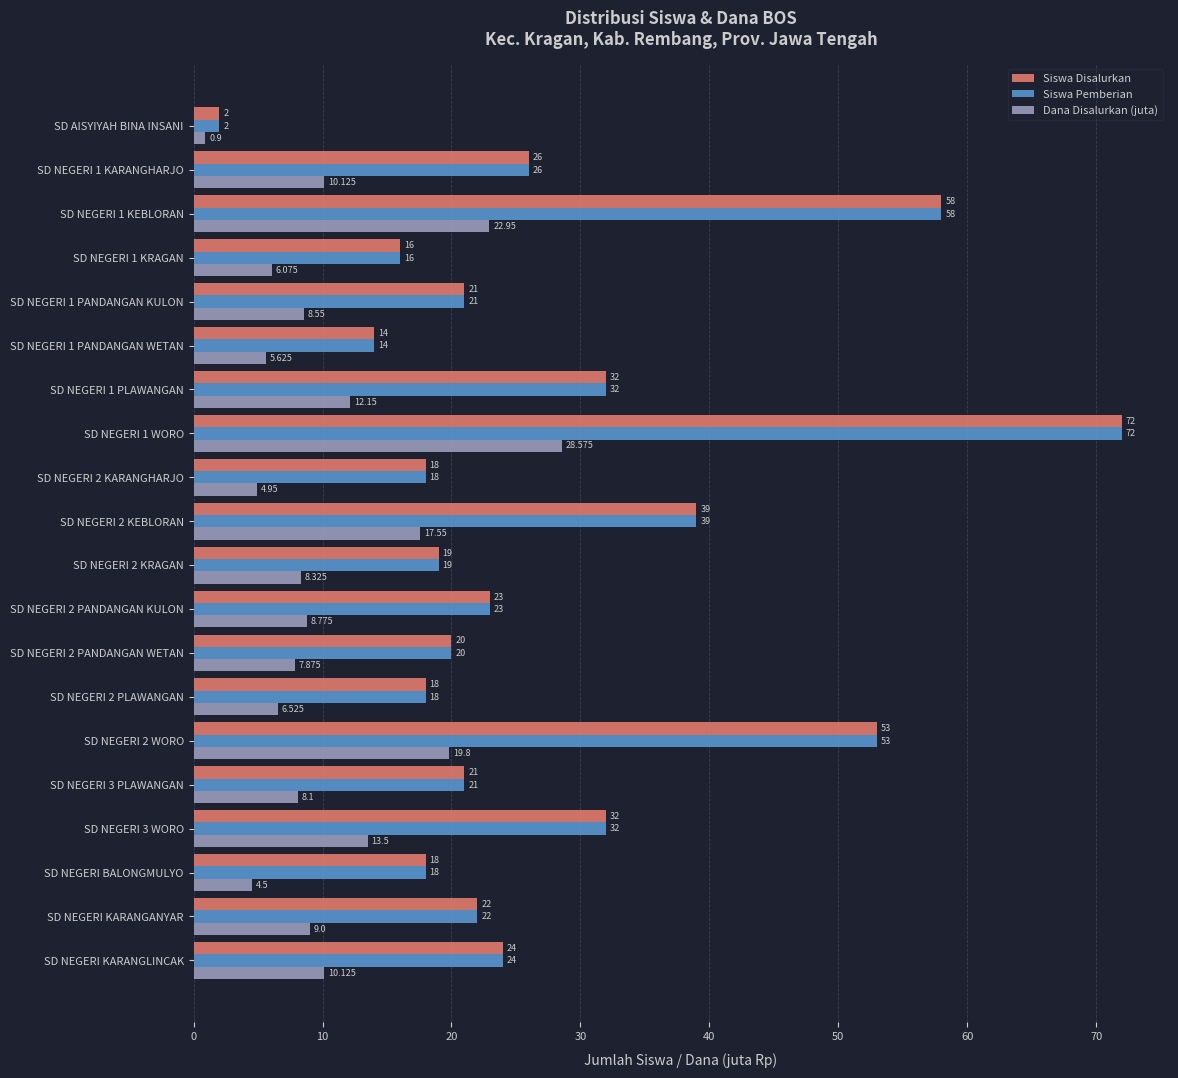

How many values in the Siswa Pemberian series are below 22?

10